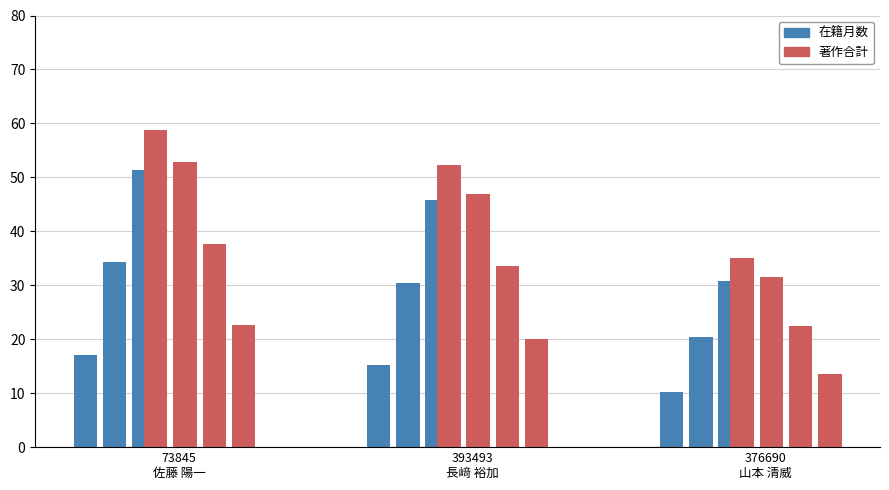

Does the chart contain any negative values?

No